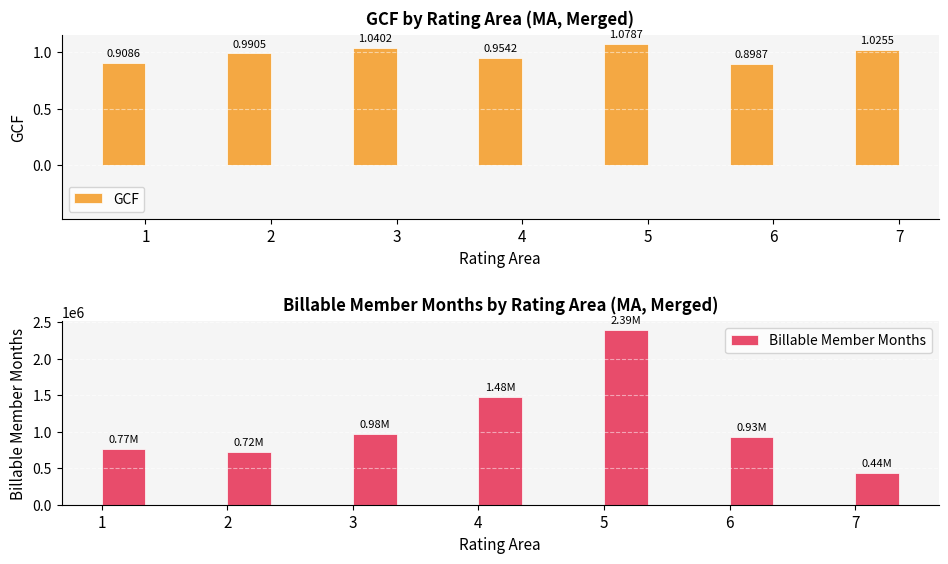

The Billable Member Months series shows 1257506.3 at 5. True or false?

False